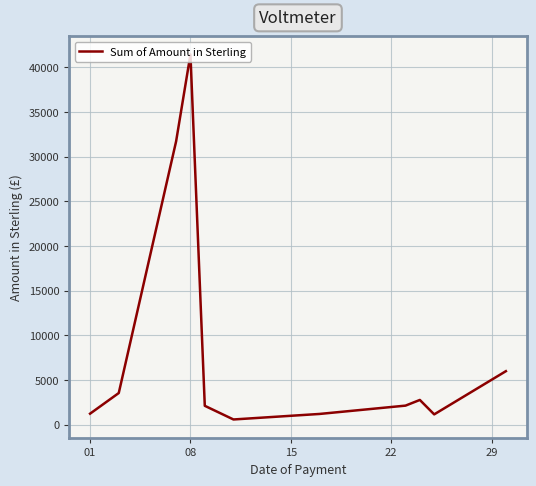

What is the difference between the maximum and minimum values?

40861.3